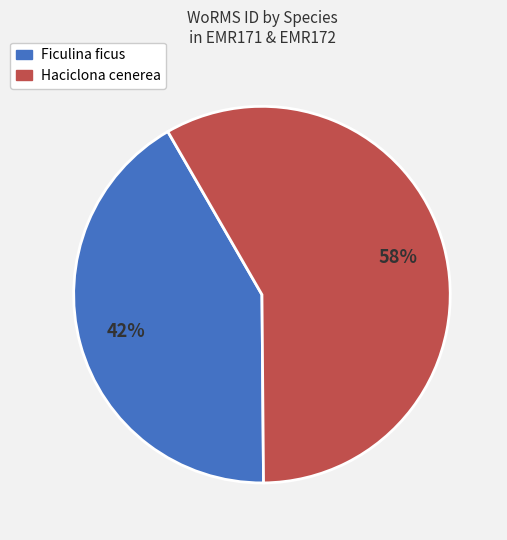

Does Ficulina ficus represent more than half of the total?

No